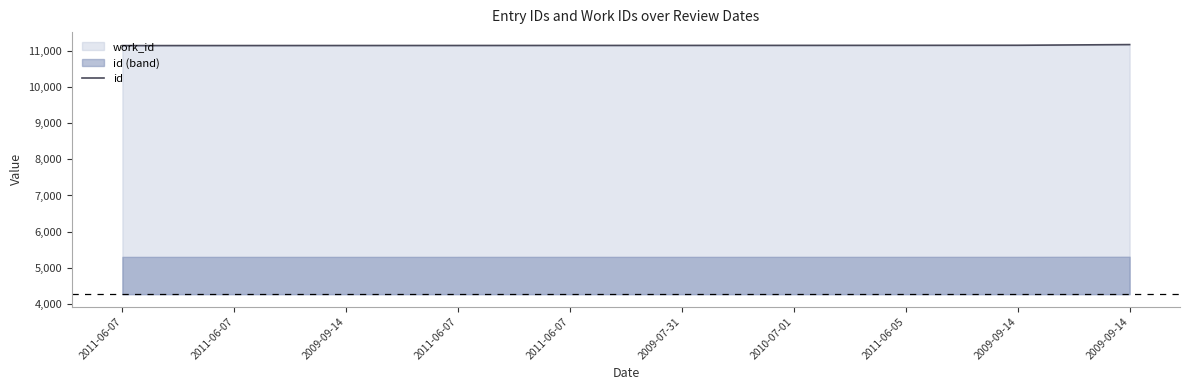

Reading right to left, extract all data points from this chart.

11176	11157	11155	11154	11153	11152	11151	11150	11149	11148